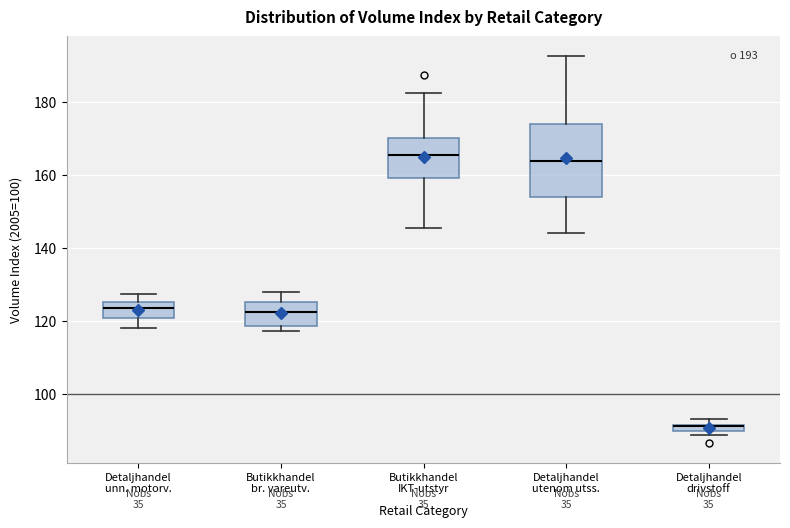

Comparing the boxes themselves (not the whiskers), which one is the tallest?

Detaljhandel utenom utss.